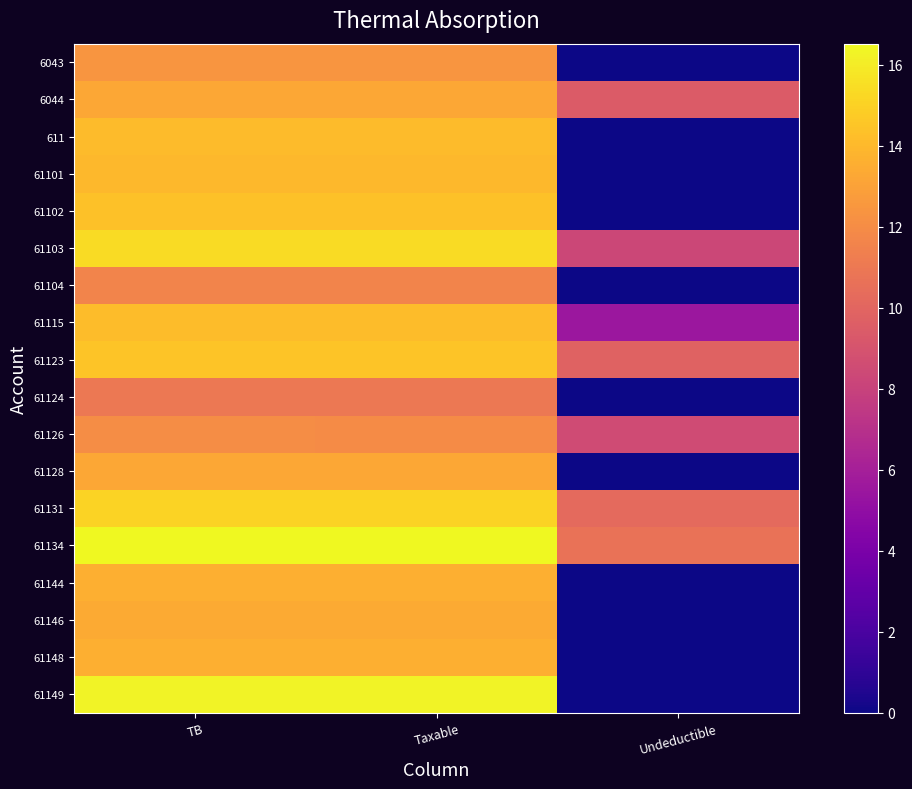

What is the difference between the highest and lowest values at TB?

5.5